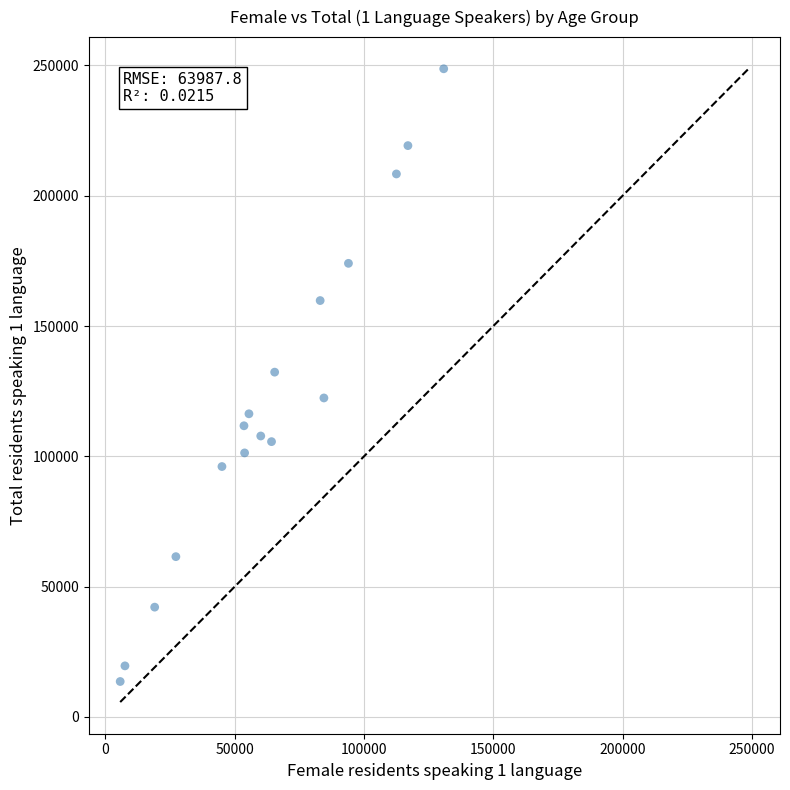

What is the range of X values (max minus min)?

125113